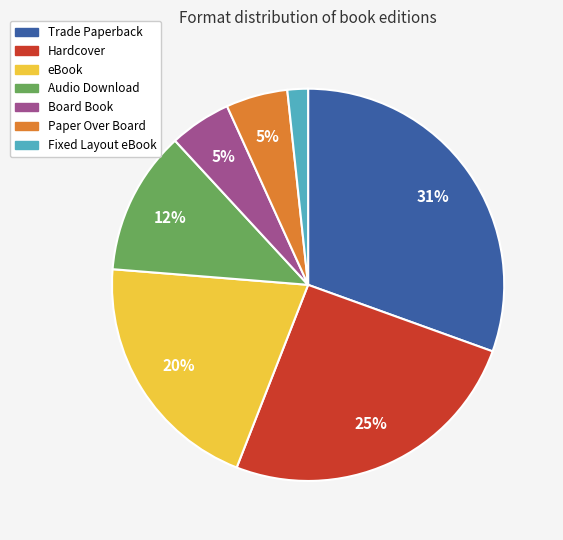

Is there a majority slice in this chart?

No